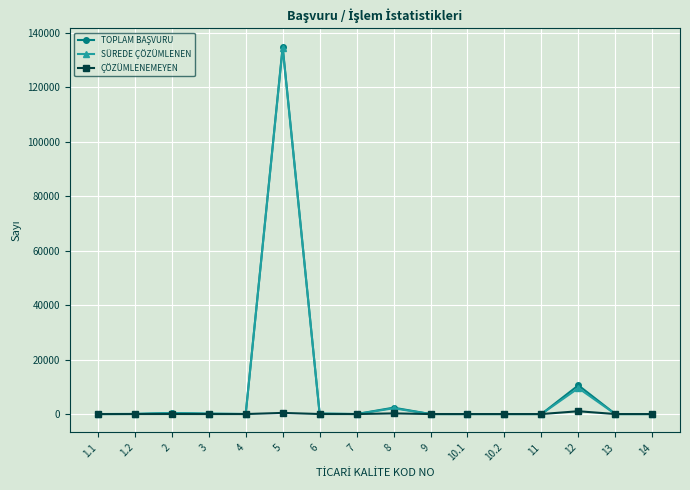

True or false: SÜREDE ÇÖZÜMLENEN has more than 0 interior local peaks.

True